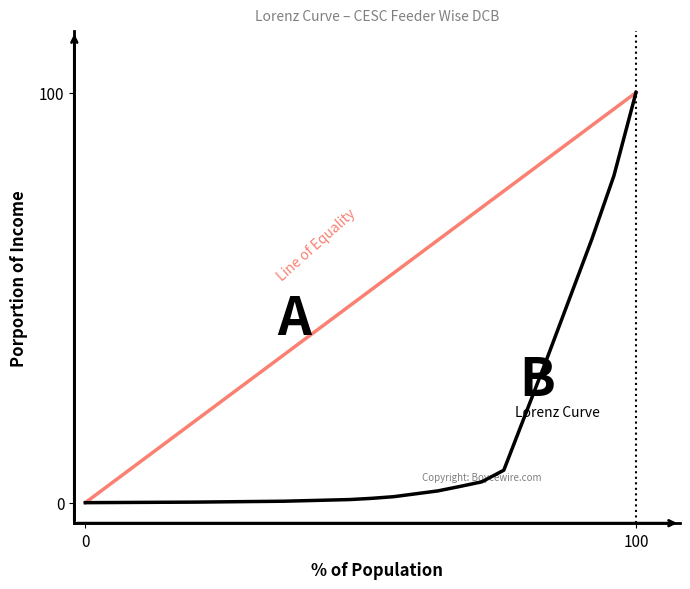

How many Line of Equality values are between 28 and 84?

5